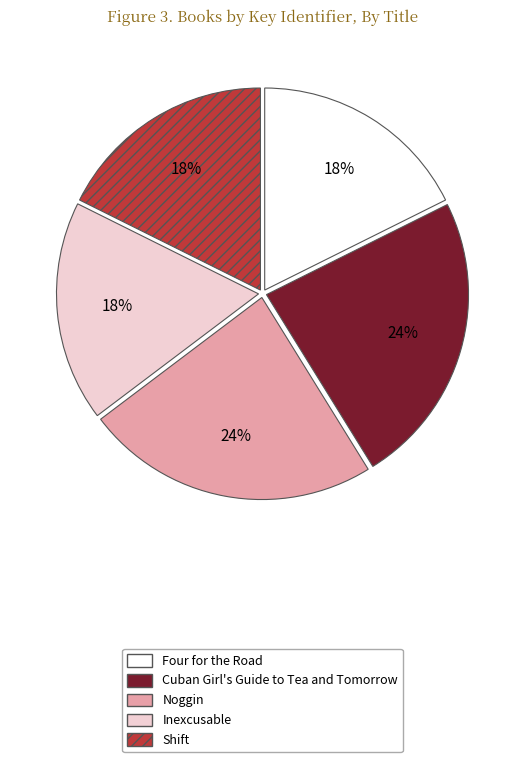

Is the sum of Shift and Four for the Road greater than half?

No